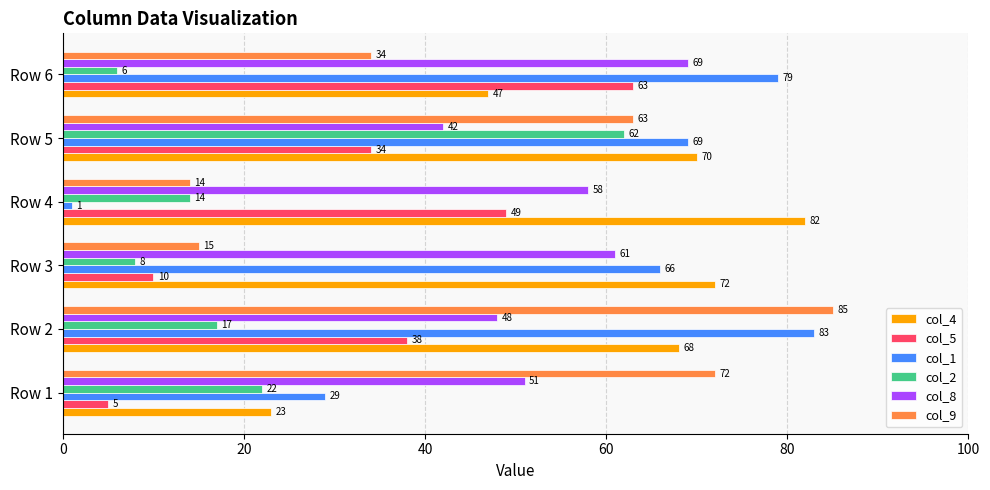

At how many categories does at least one series exceed 65?

6